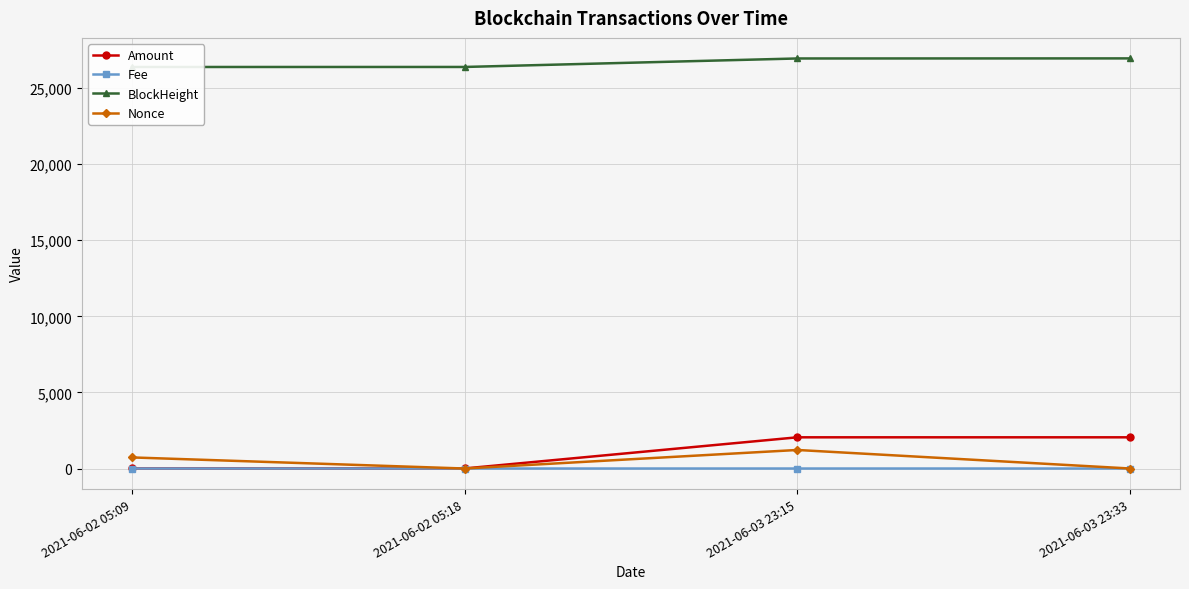

Which has a higher value, 2021-06-03 23:15 or 2021-06-02 05:09?

2021-06-03 23:15